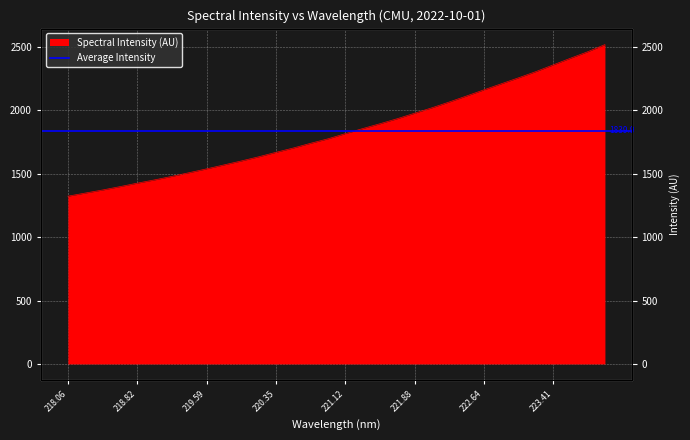

At which label does the data first exceed 1815?

221.12